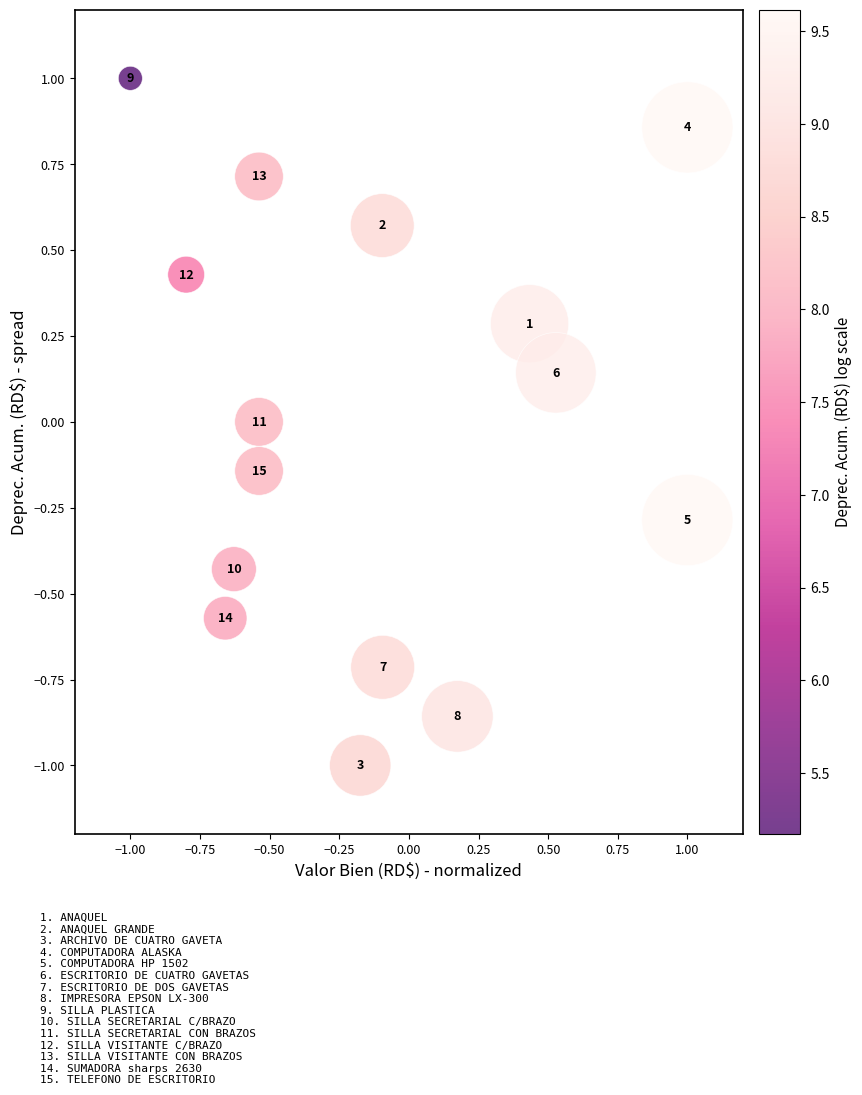

What is the range of Y values (max minus min)?

2.0